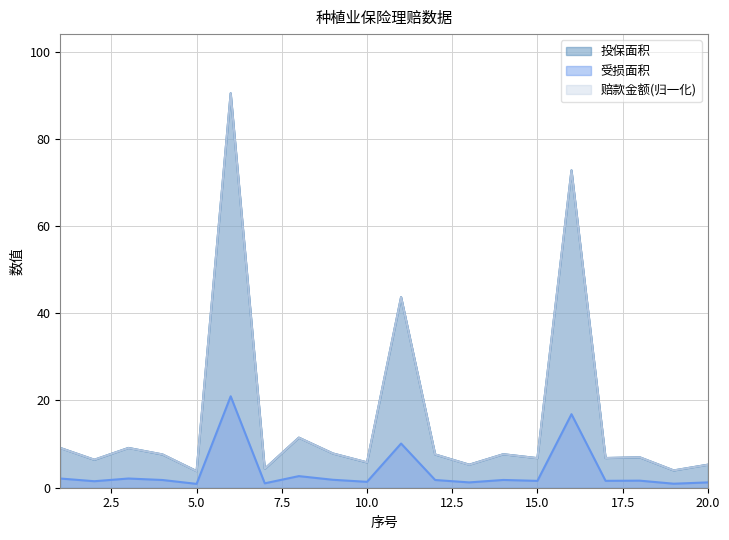

Where is 赔款金额 nearest to the value 47?

11